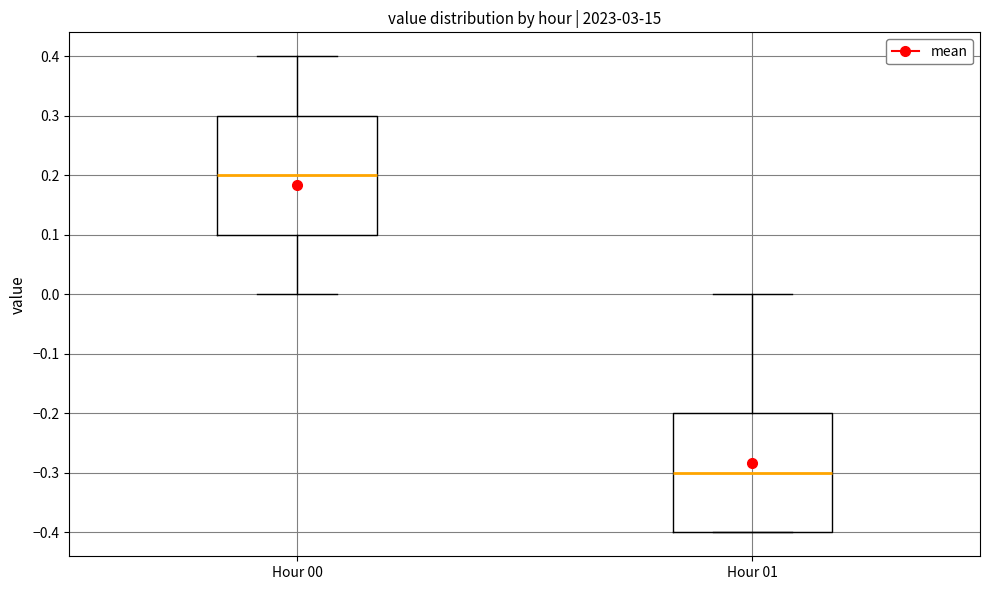

Reading left to right, transcribe this box plot: for each box, give where its median line is, the range the box spans, and where its two whiskers end, as read against the y-axis. The values are not printed on the chart, so give them approximately, as read against the axis.

Hour 00: median 0.2, box 0.1 to 0.3, whiskers 0.0 to 0.4
Hour 01: median -0.3, box -0.4 to -0.2, whiskers -0.4 to 0.0